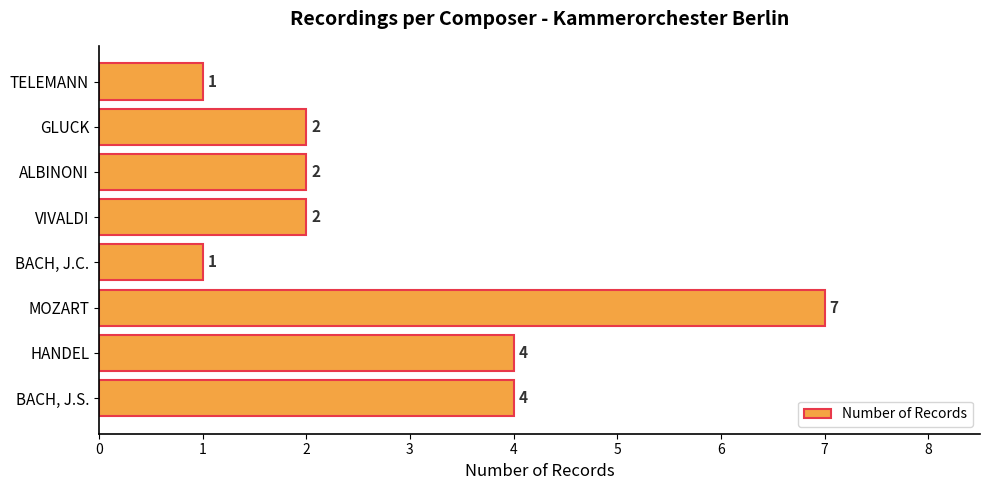

Which has a higher value, BACH, J.S. or MOZART?

MOZART